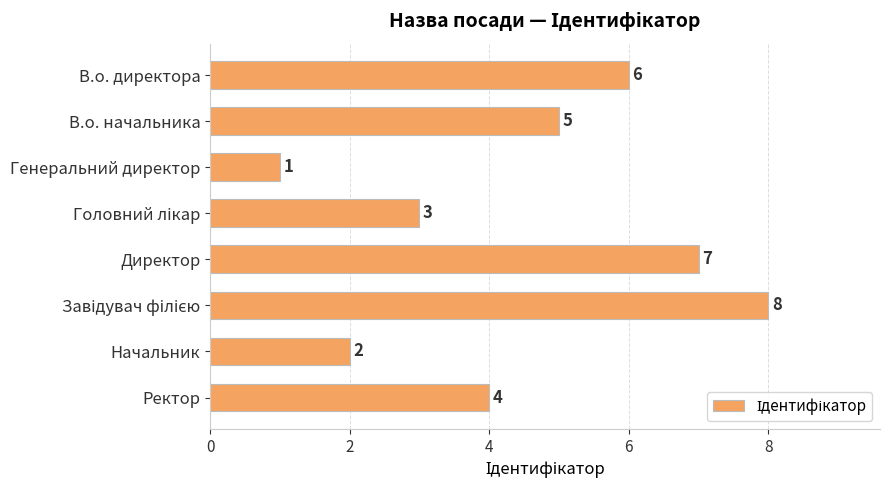

What is the change in value from Директор to Ректор?

-3